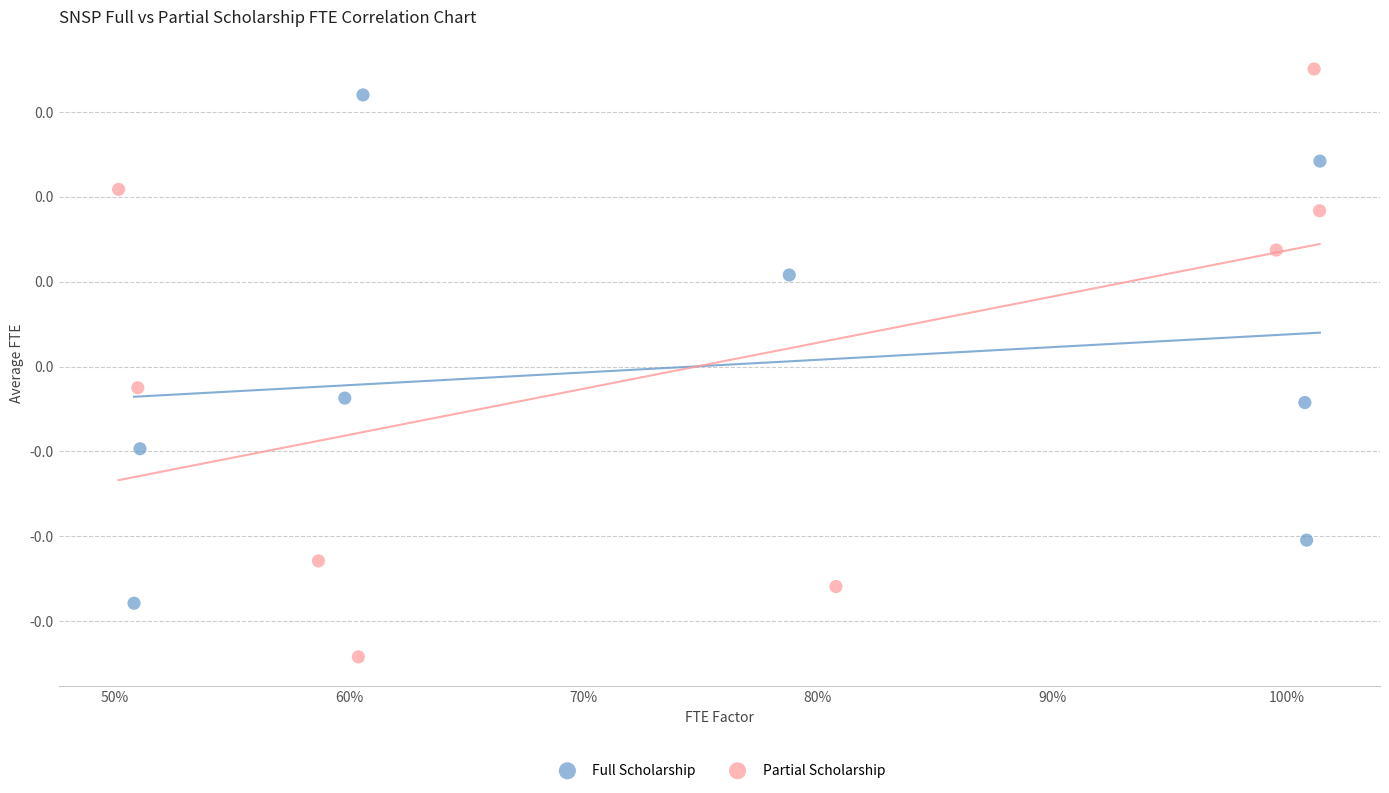

Which series contains the highest Y value?

Partial Scholarship